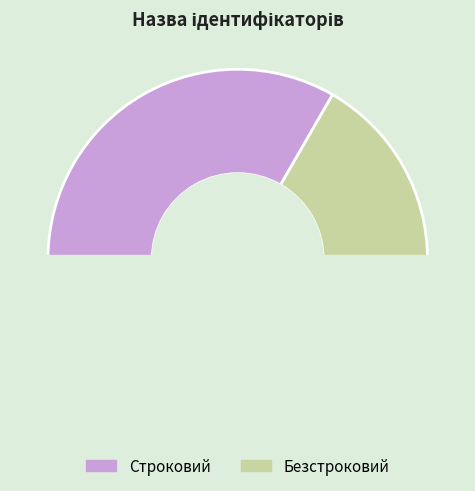

Is Строковий the majority of the pie?

No